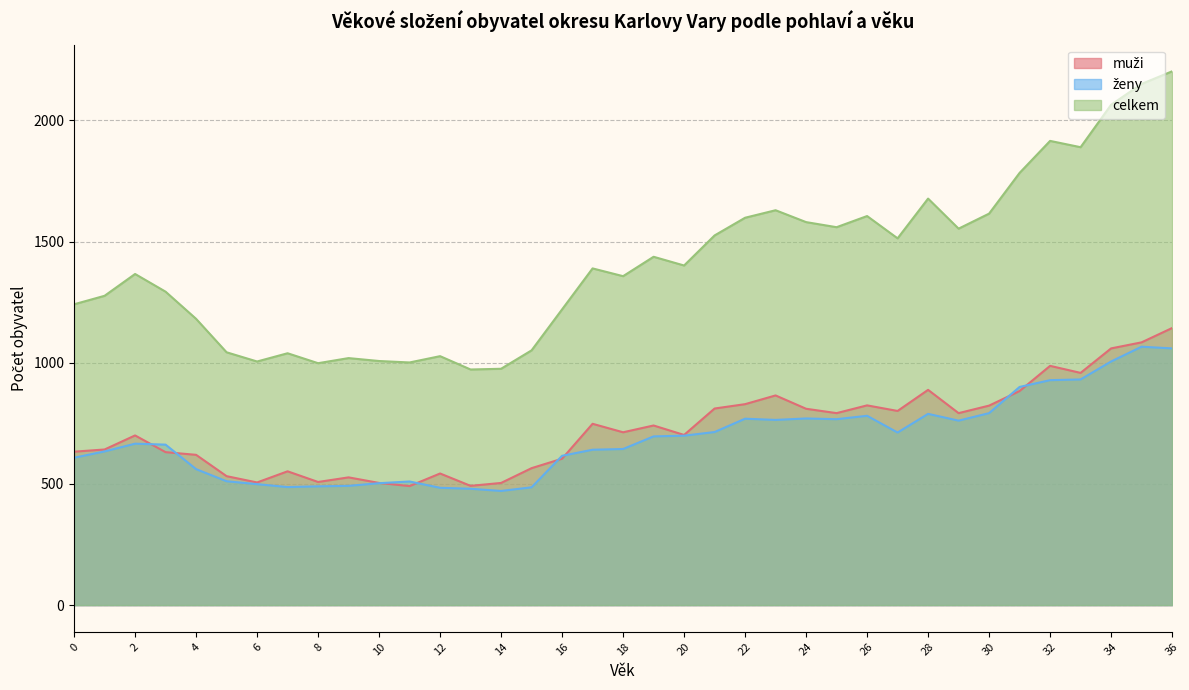

At which label does celkem reach its minimum?

13